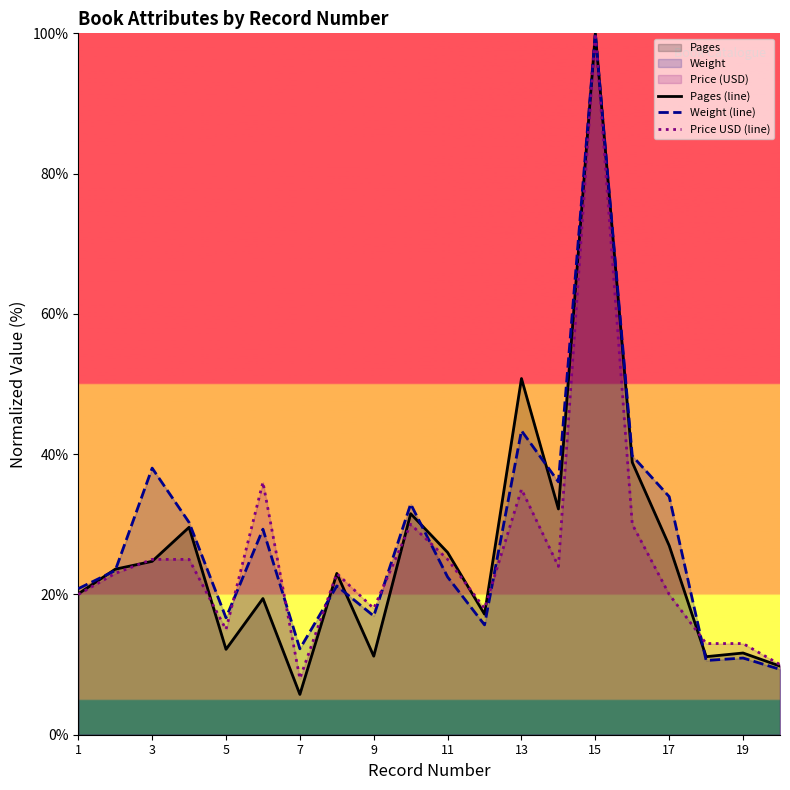

How many data points in Price USD (line) are less than 23?

9